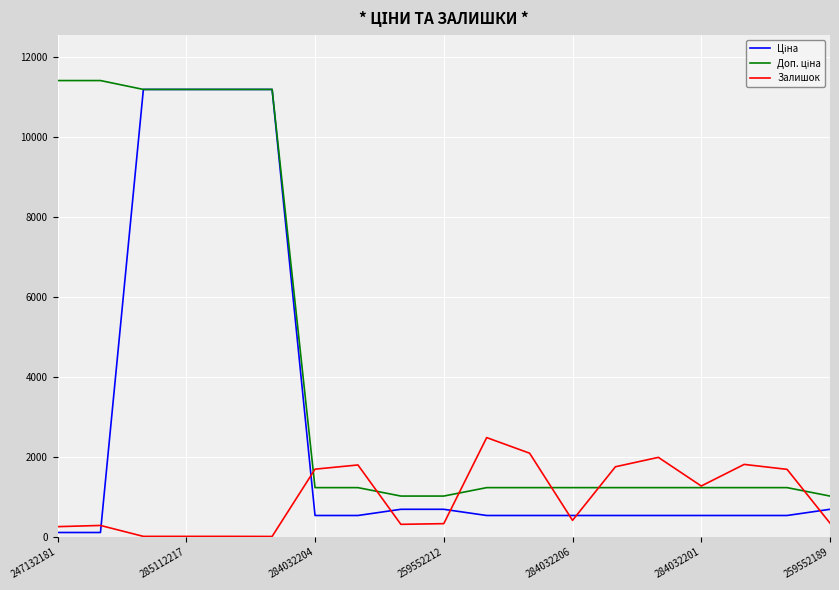

What is the greatest value displayed?

11410.0